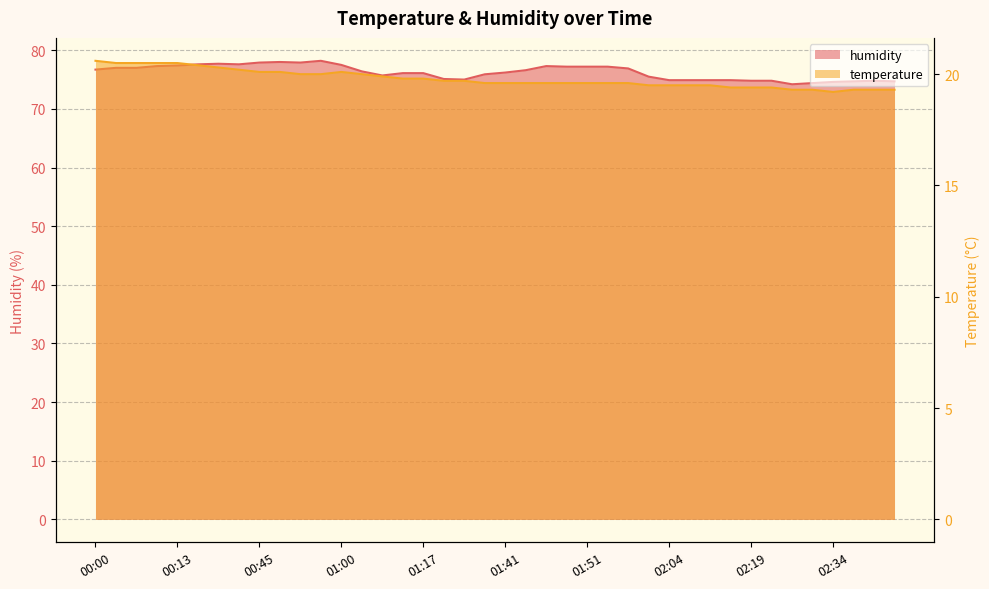

Read the humidity_line value at 22.

77.3